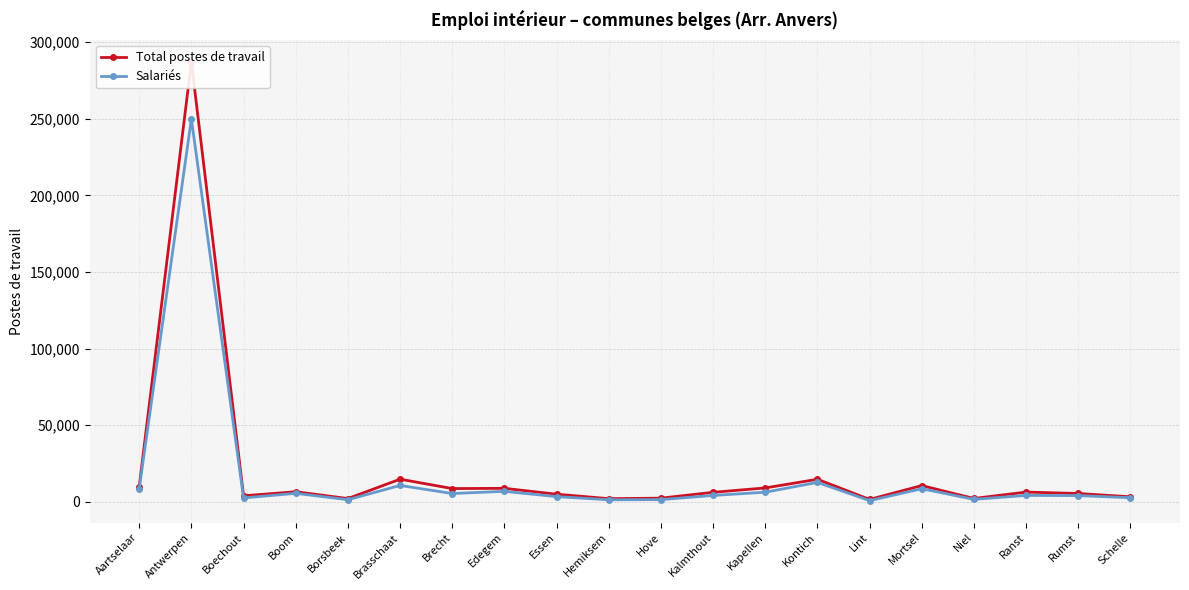

How many interior local peaks does the Salariés series have?

7